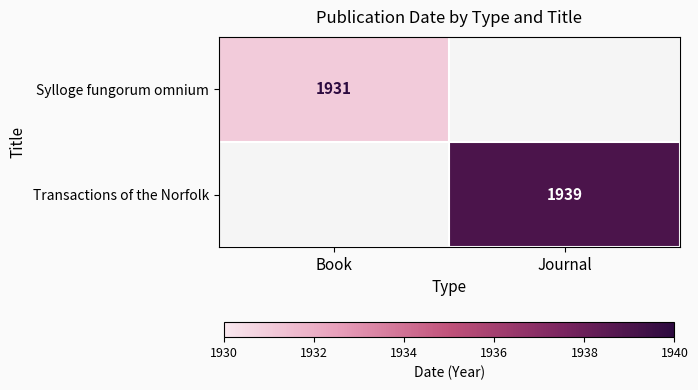

At how many categories does at least one series exceed 1931?

1